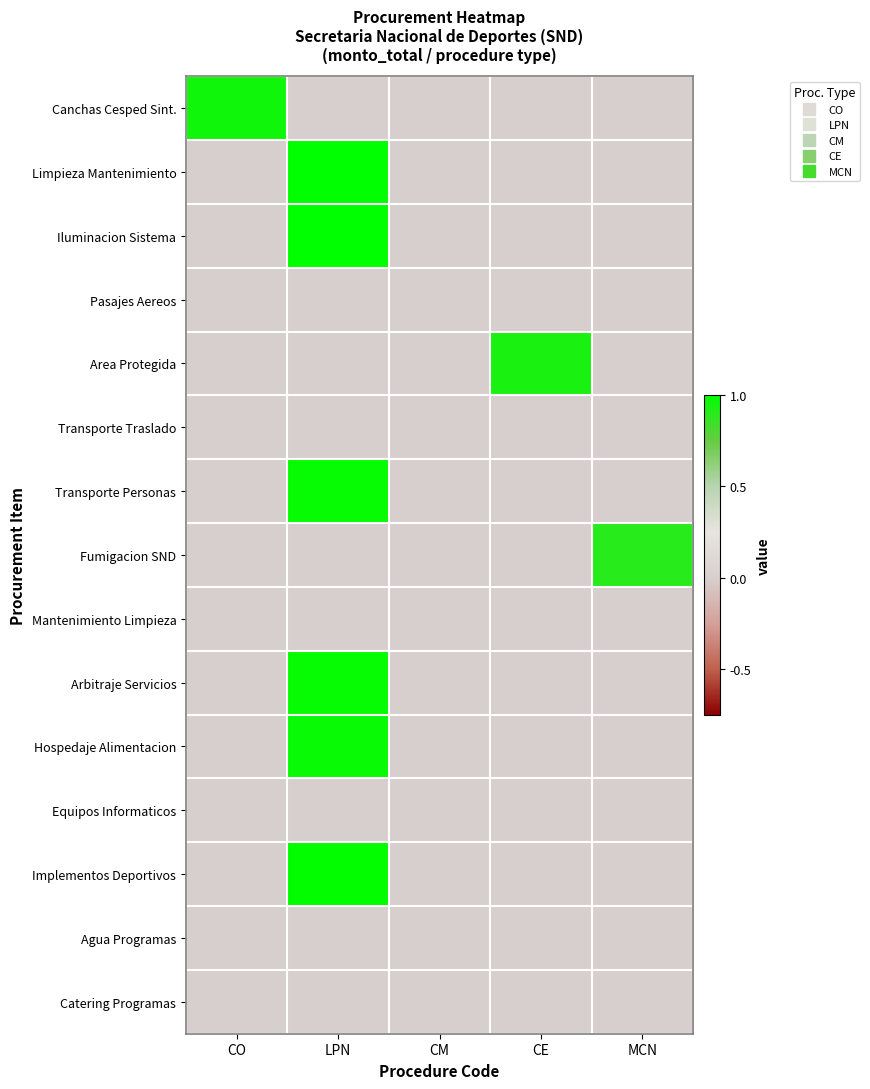

At which category is the sum across all series the highest?

LPN